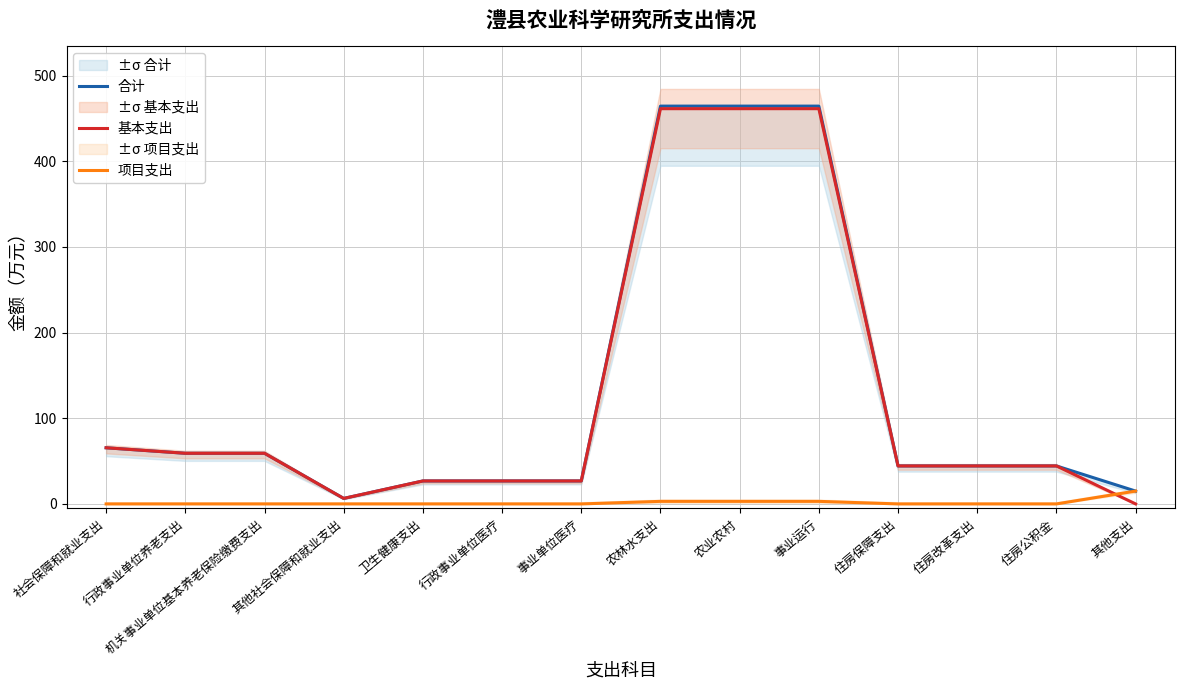

At which label does 合计 reach its minimum?

其他社会保障和就业支出